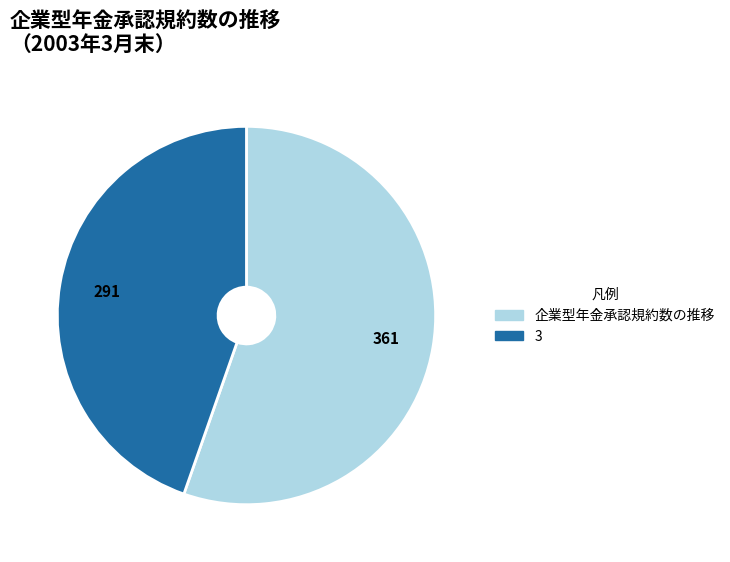

Is it true that 企業型年金承認規約数の推移 is 55% of the pie?

True